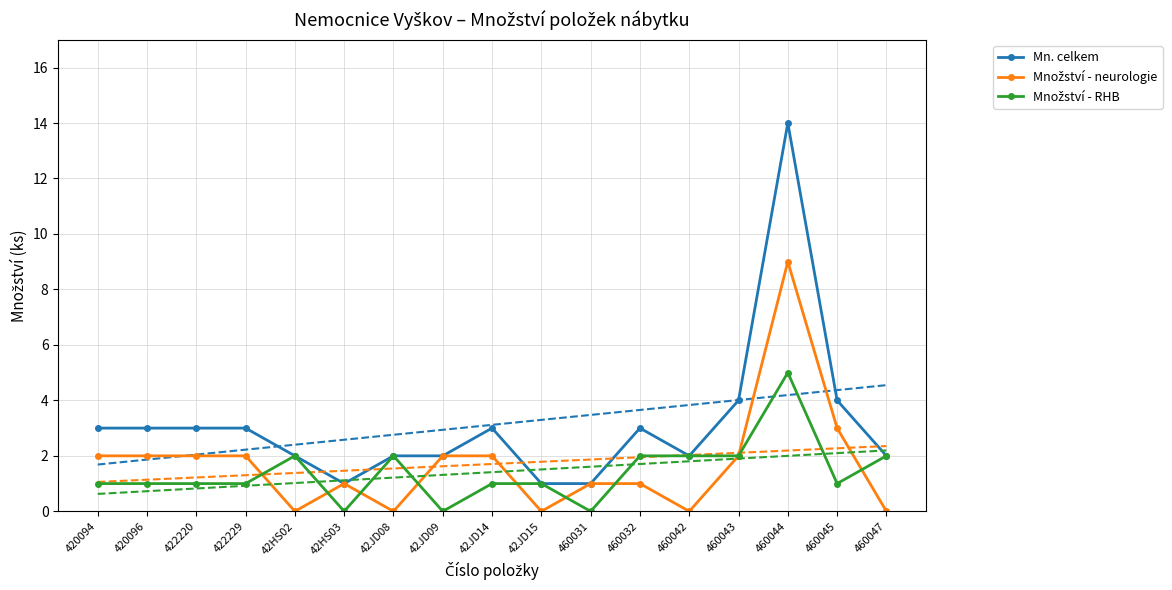

How many data points in Množství - RHB are above 1?

7